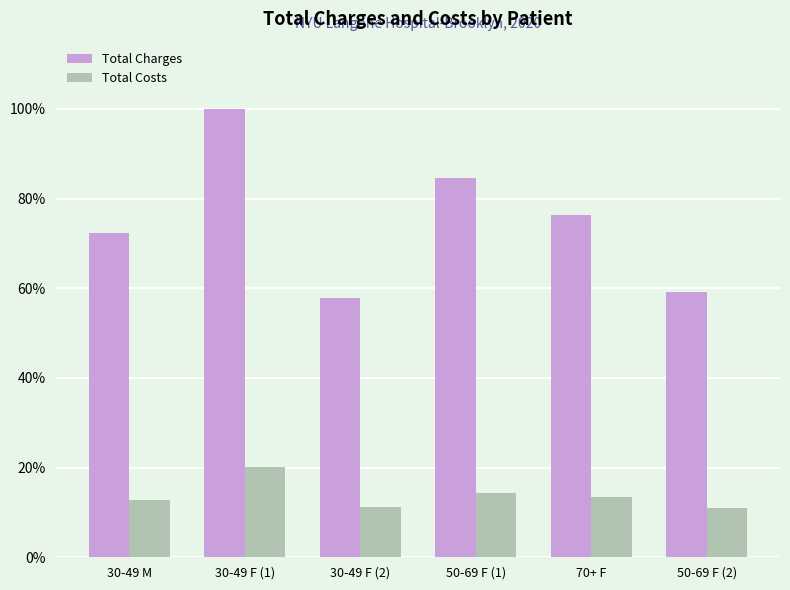

Is it true that Total Costs equals 17.6 at 30-49 M?

False